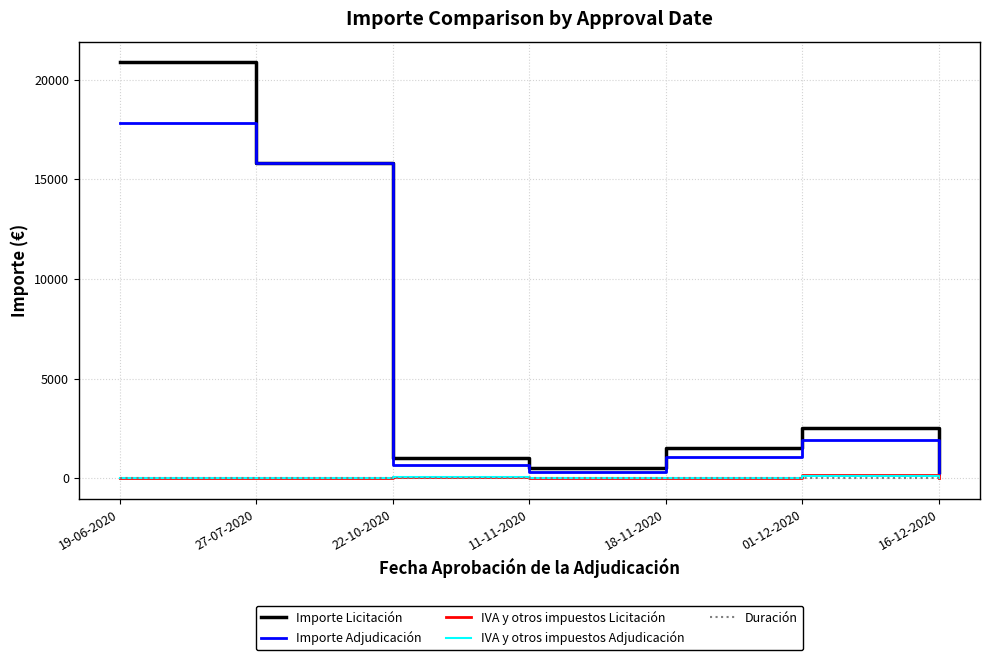

At which category does the chart reach its peak across all series?

19-06-2020